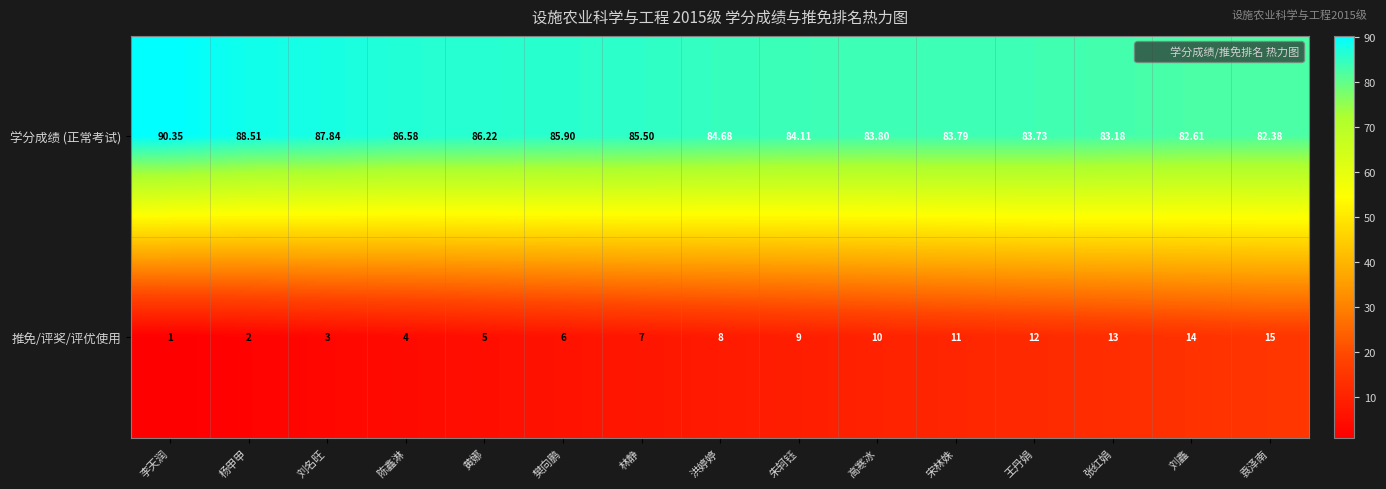

What is the total value across all series at 朱轲钰?

93.1